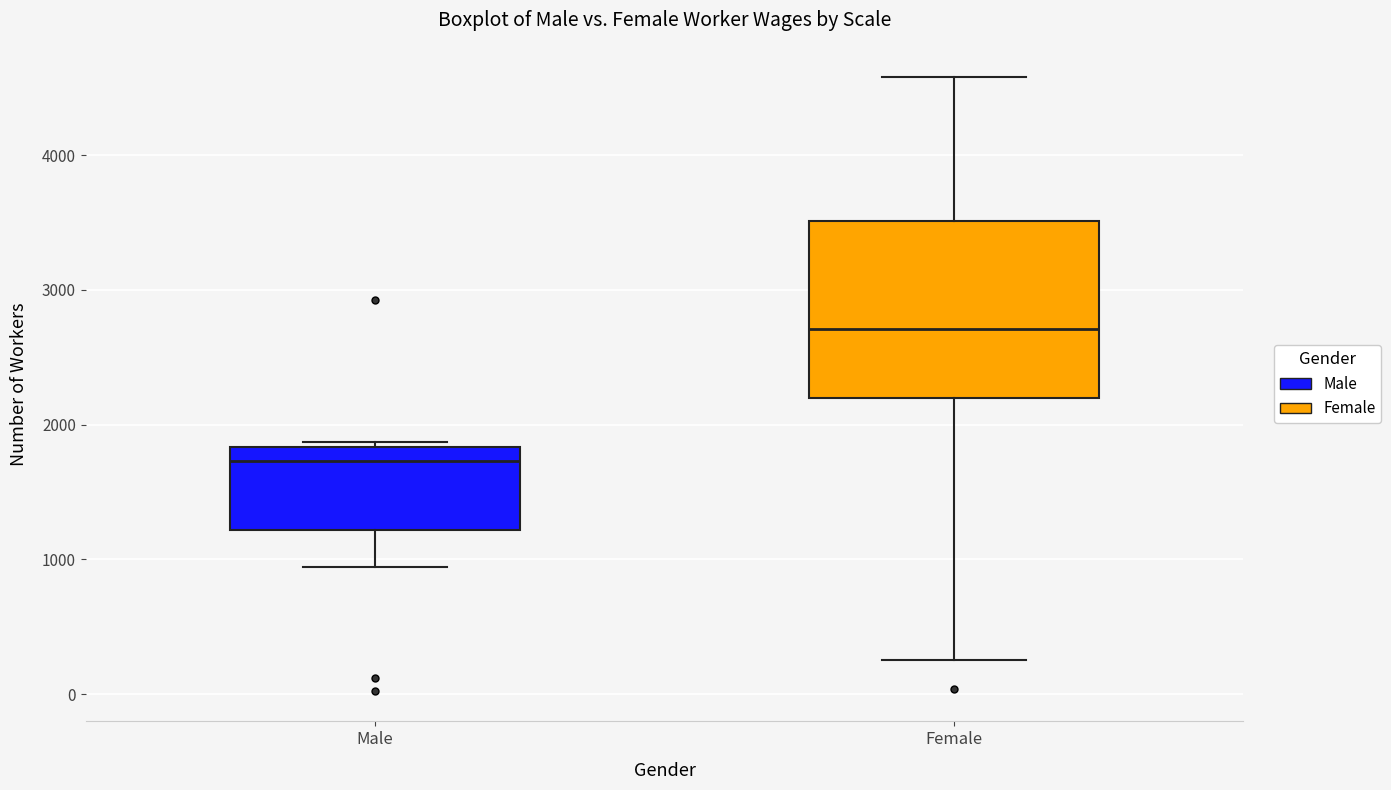

Where does the upper whisker of the box for Female end on the y-axis? The values are not printed on the chart, so give them approximately, as read against the axis.

4600